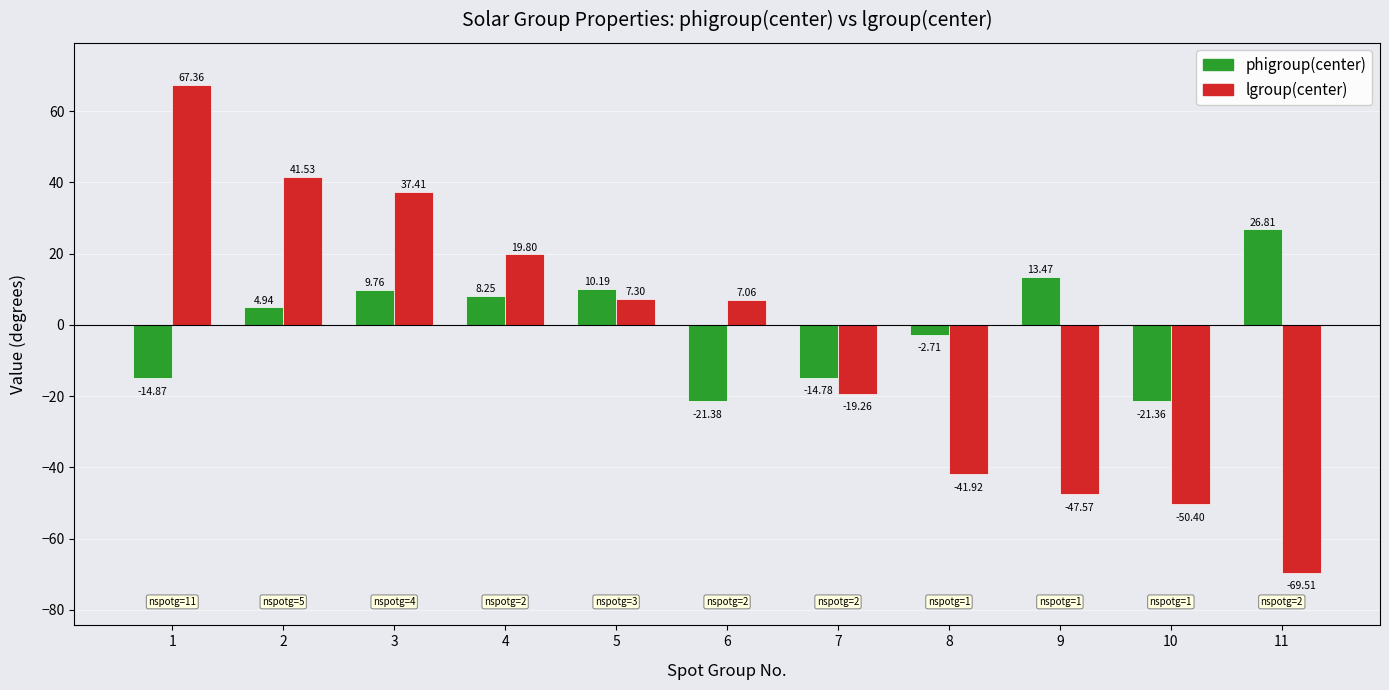

What are all the series names shown in the legend?

phigroup(center), lgroup(center)